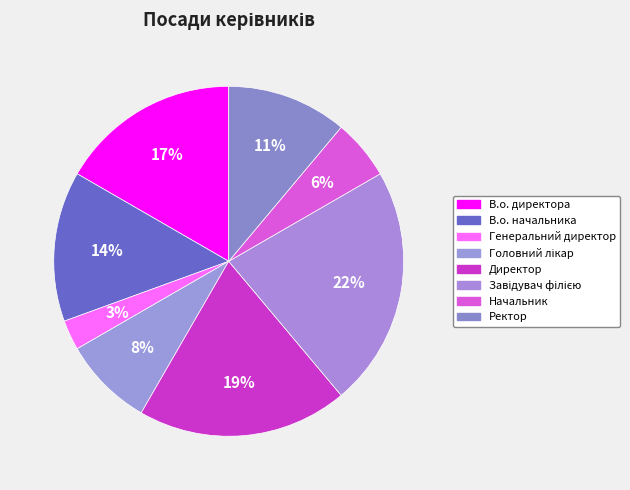

Is there a majority slice in this chart?

No